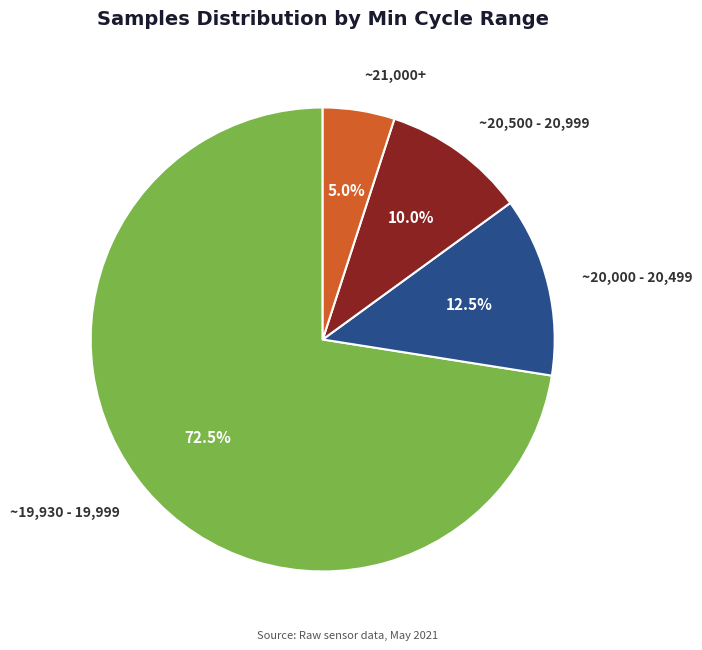

Rank the categories by value from lowest to highest.

~21,000+, ~20,500 - 20,999, ~20,000 - 20,499, ~19,930 - 19,999